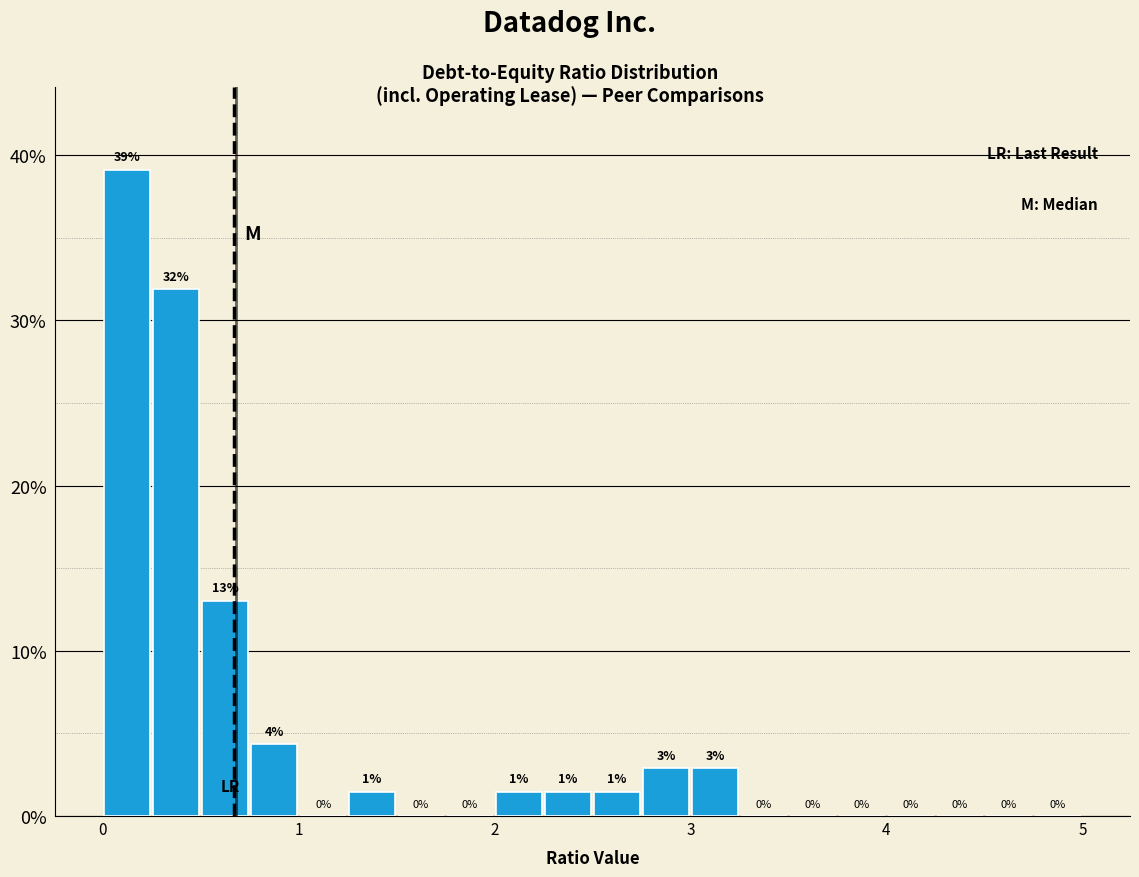

Read against the x-axis, roughly where is the centre of the tallest bar?

0.1